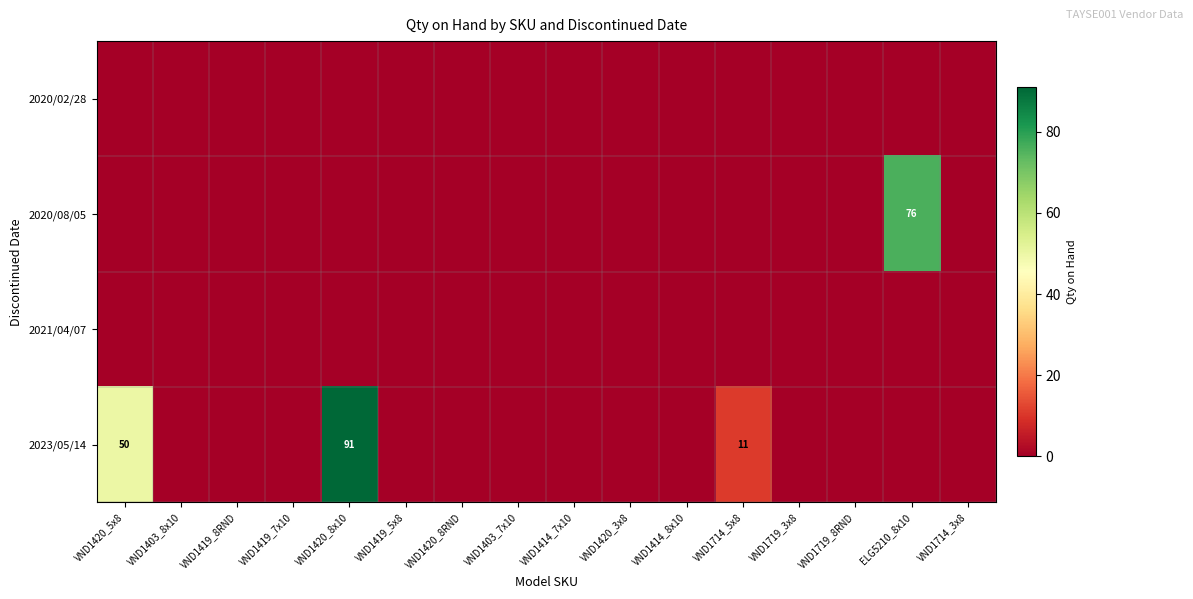

Is the value of 2020/02/28 at VND1419_5x8 greater than the value of 2021/04/07 at VND1420_5x8?

No